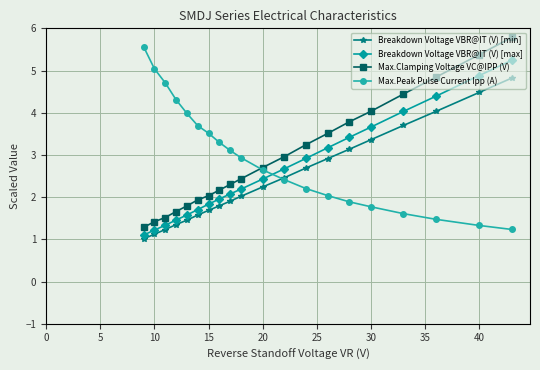

What is the lowest value of the Breakdown Voltage VBR@IT (V) [min] series?

1.0